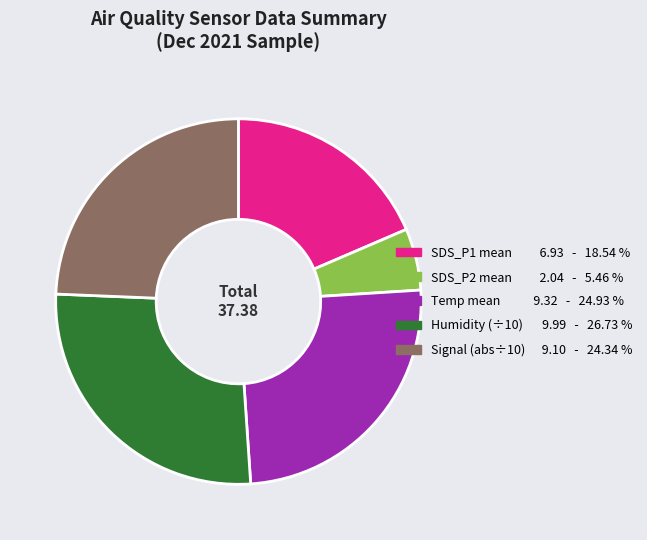

Does any single category account for the majority?

No